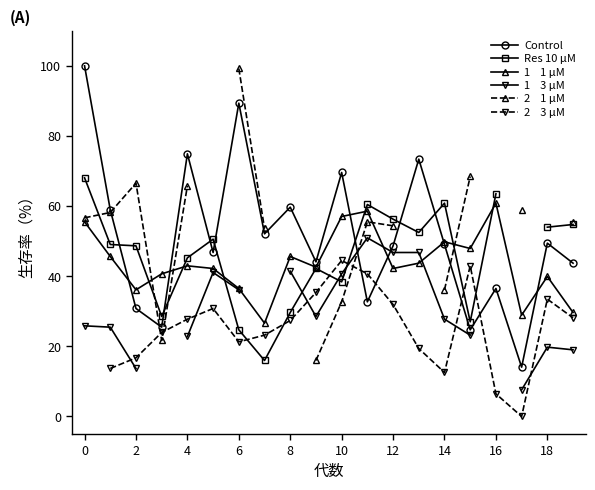

The value of Res 10 μM at 14 is 28.2. True or false?

False